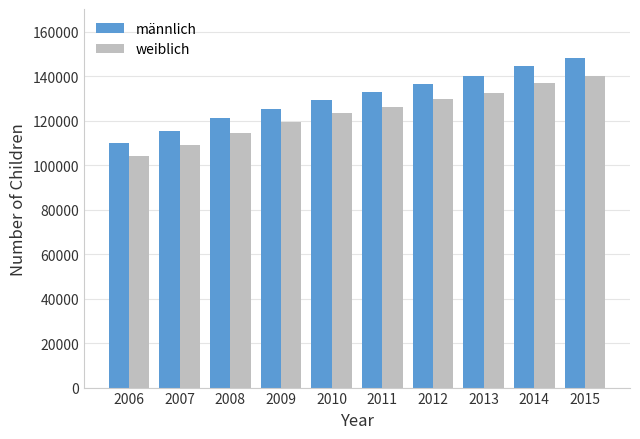

The value of männlich at 2010 is 31137. True or false?

False